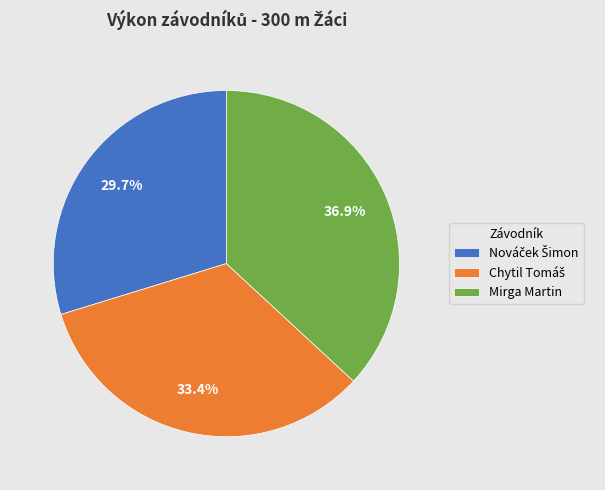

How many segments does this pie chart have?

3